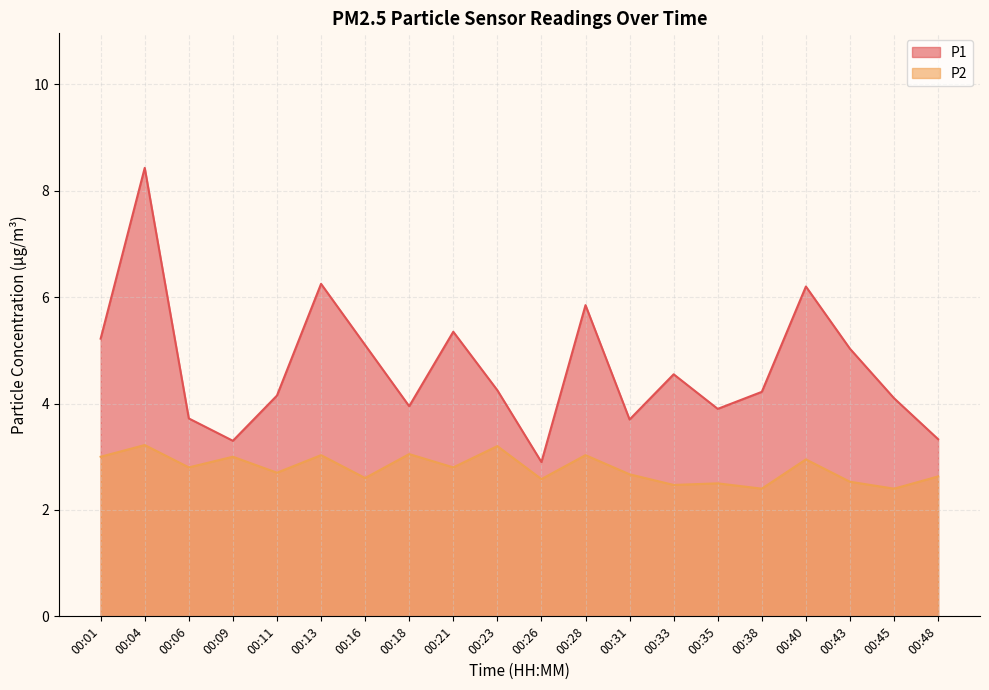

Reading right to left, what are all the values shown in this chart?

P1: 00:48=3.3	00:45=4.1	00:43=5.0	00:40=6.2	00:38=4.2	00:35=3.9	00:33=4.5	00:31=3.7	00:28=5.8	00:26=2.9	00:23=4.2	00:21=5.3	00:18=4.0	00:16=5.1	00:13=6.2	00:11=4.2	00:09=3.3	00:06=3.7	00:04=8.4	00:01=5.2
P2: 00:48=2.6	00:45=2.4	00:43=2.5	00:40=3.0	00:38=2.4	00:35=2.5	00:33=2.5	00:31=2.7	00:28=3.0	00:26=2.6	00:23=3.2	00:21=2.8	00:18=3.0	00:16=2.6	00:13=3.0	00:11=2.7	00:09=3.0	00:06=2.8	00:04=3.2	00:01=3.0